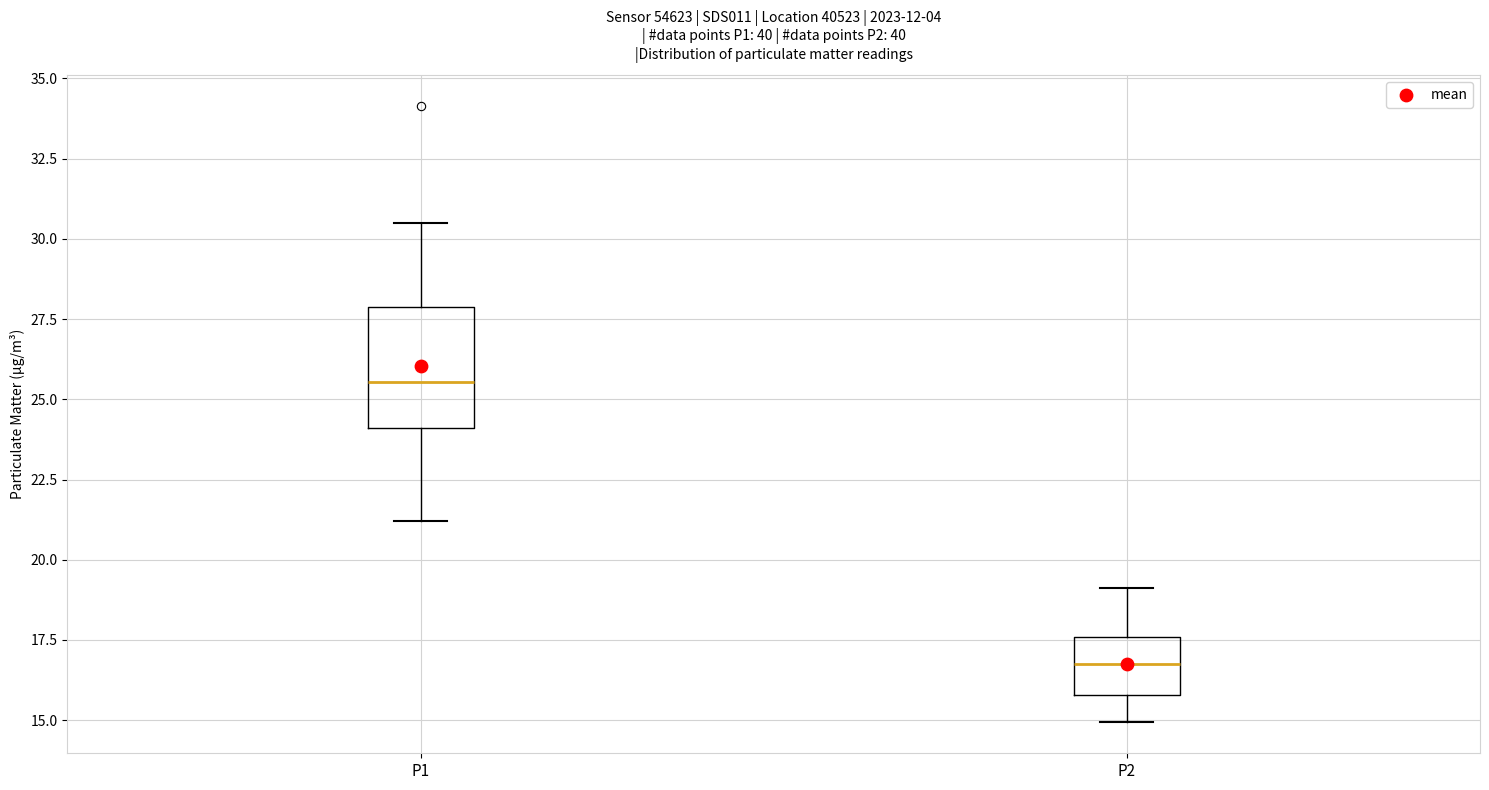

Where does the lower whisker of the box for P2 end on the y-axis? The values are not printed on the chart, so give them approximately, as read against the axis.

15.0